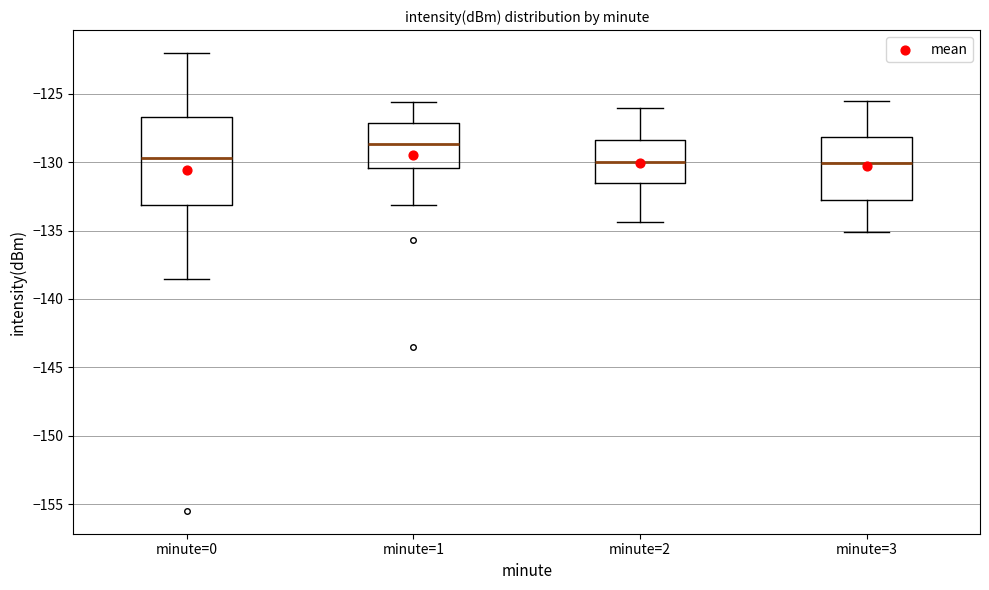

Reading left to right, transcribe this box plot: for each box, give where its median line is, the range the box spans, and where its two whiskers end, as read against the y-axis. The values are not printed on the chart, so give them approximately, as read against the axis.

minute=0: median -129.5, box -133.0 to -126.5, whiskers -138.5 to -122.0
minute=1: median -128.5, box -130.5 to -127.0, whiskers -133.0 to -125.5
minute=2: median -130.0, box -131.5 to -128.5, whiskers -134.5 to -126.0
minute=3: median -130.0, box -132.5 to -128.0, whiskers -135.0 to -125.5